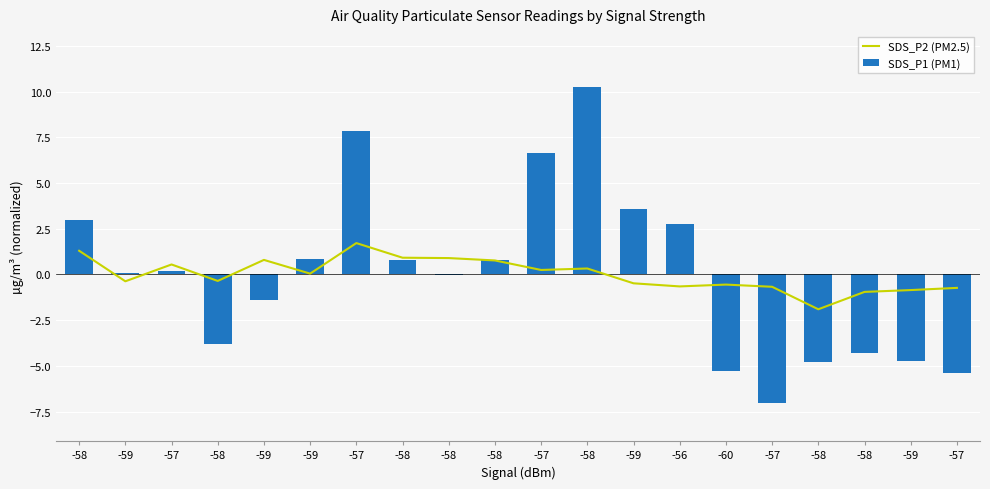

At which category is the sum across all series the highest?

-58